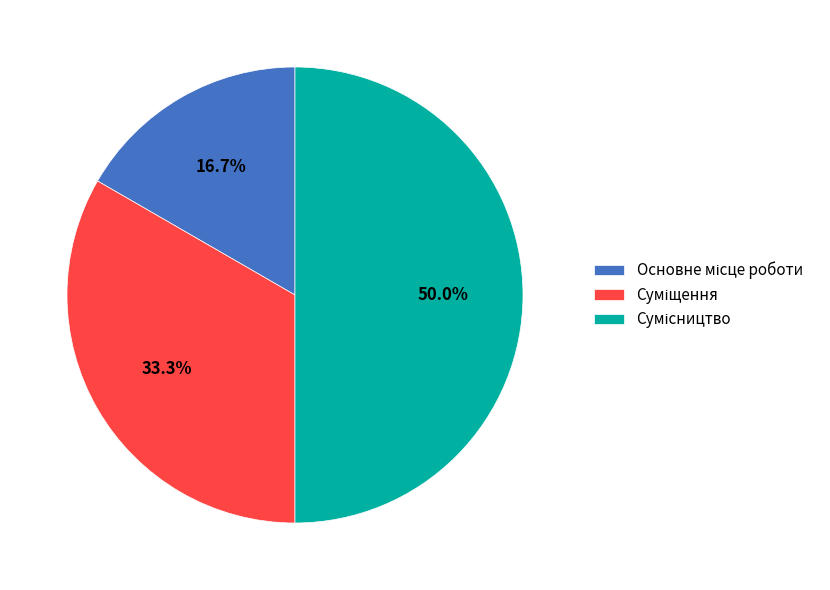

Count the number of slices in the pie.

3